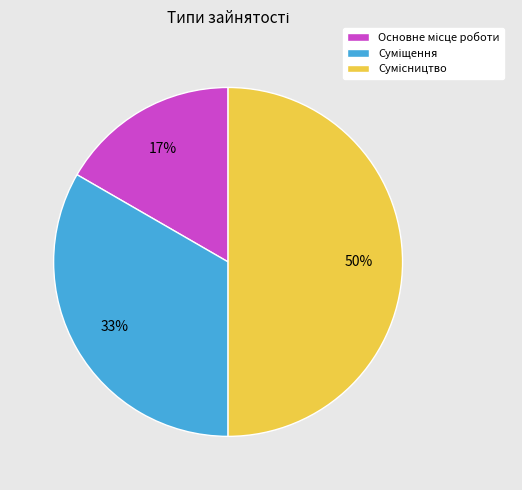

How many slices are in this pie chart?

3